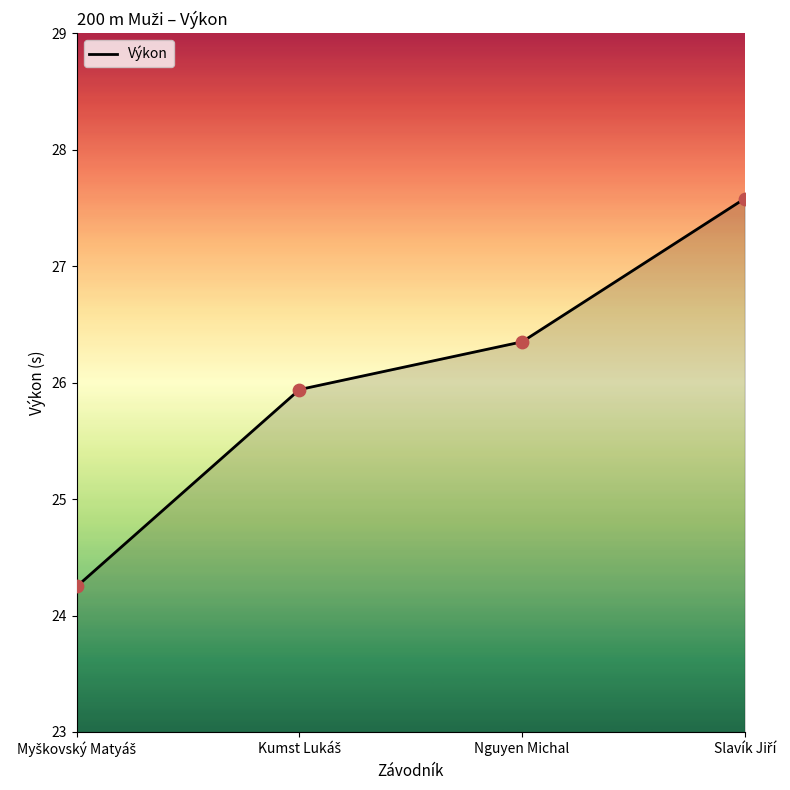

The value at Nguyen Michal is 45.8. True or false?

False